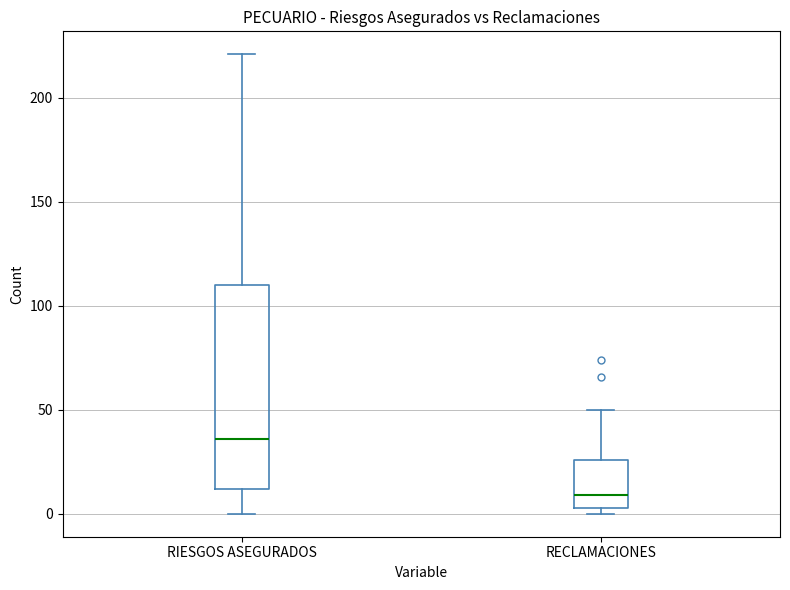

Which box's median line is the highest?

RIESGOS ASEGURADOS